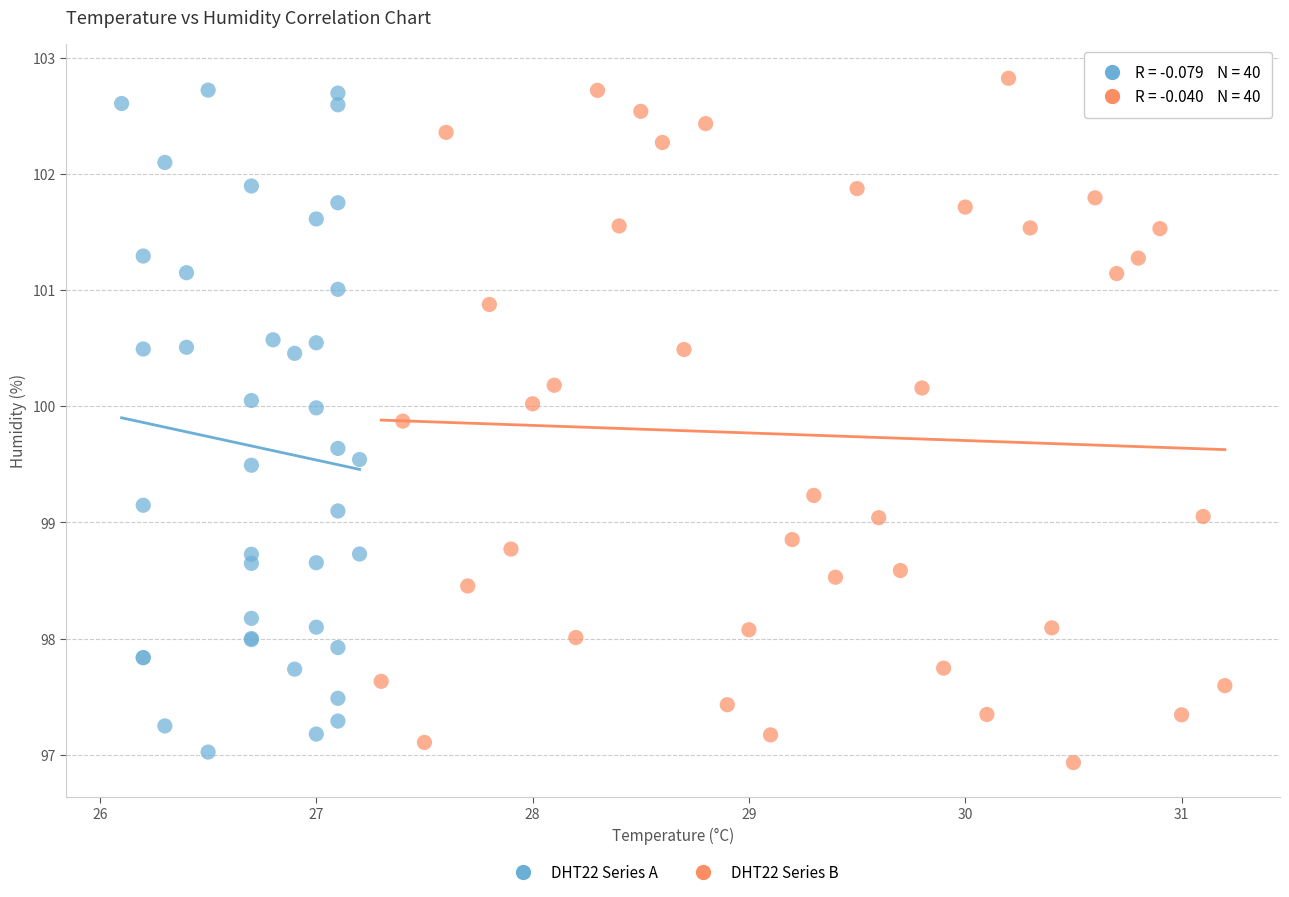

Which series contains the lowest Y value?

DHT22 Series B